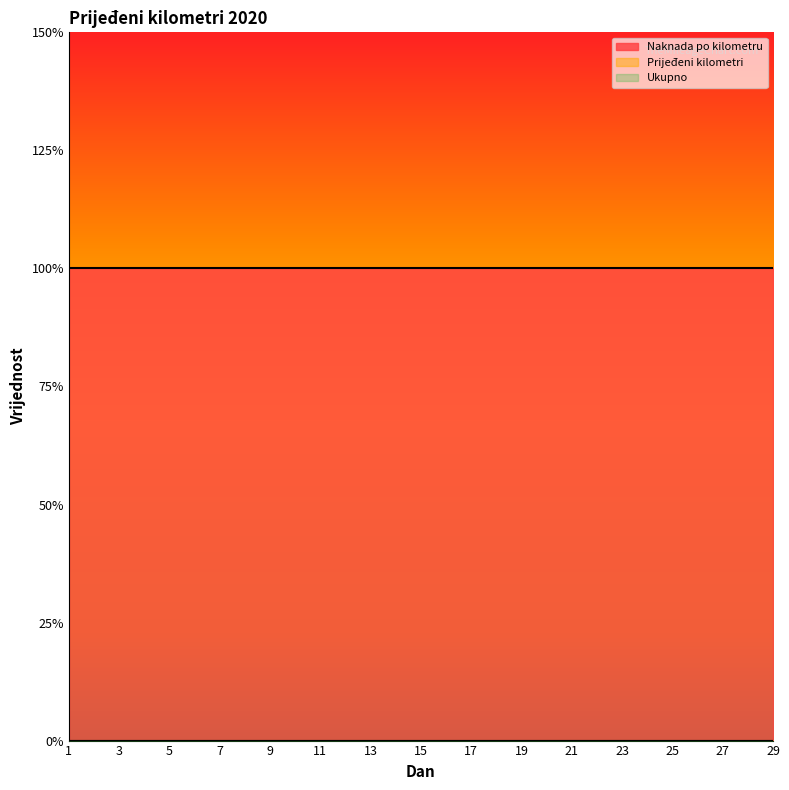

What is the total value across all series at 4?

2